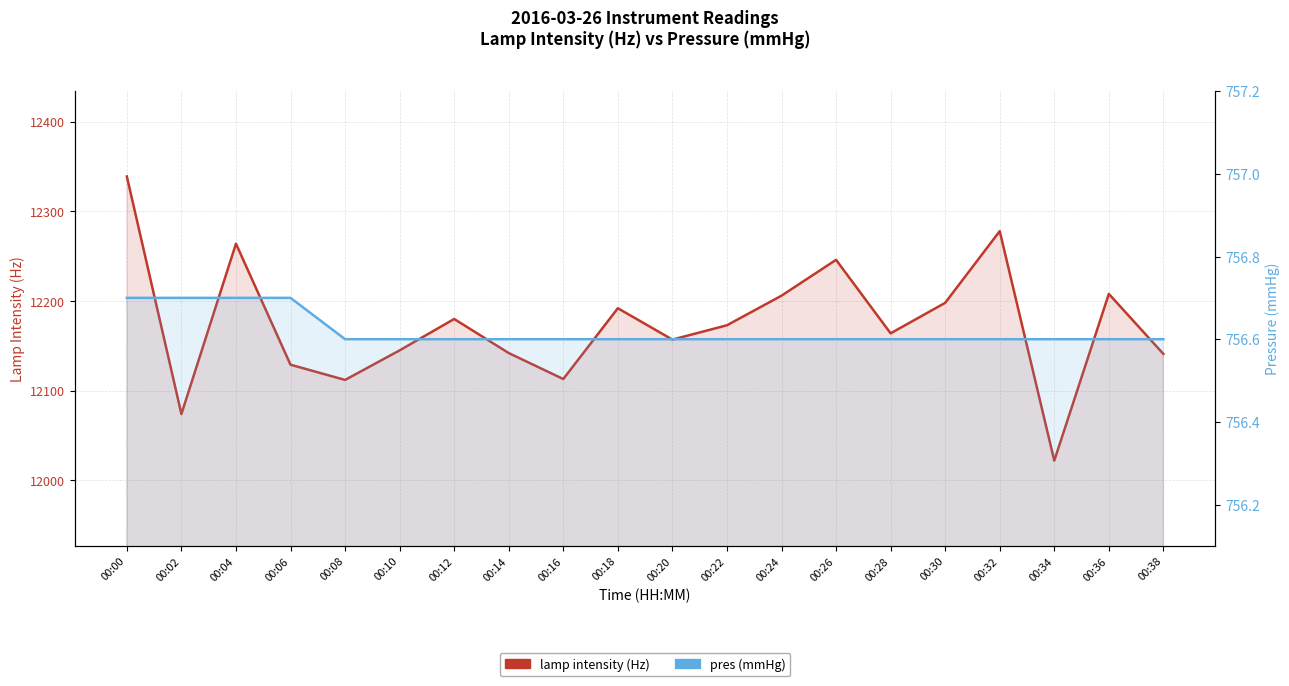

At which category does lamp intensity (Hz) reach its first local peak?

00:04